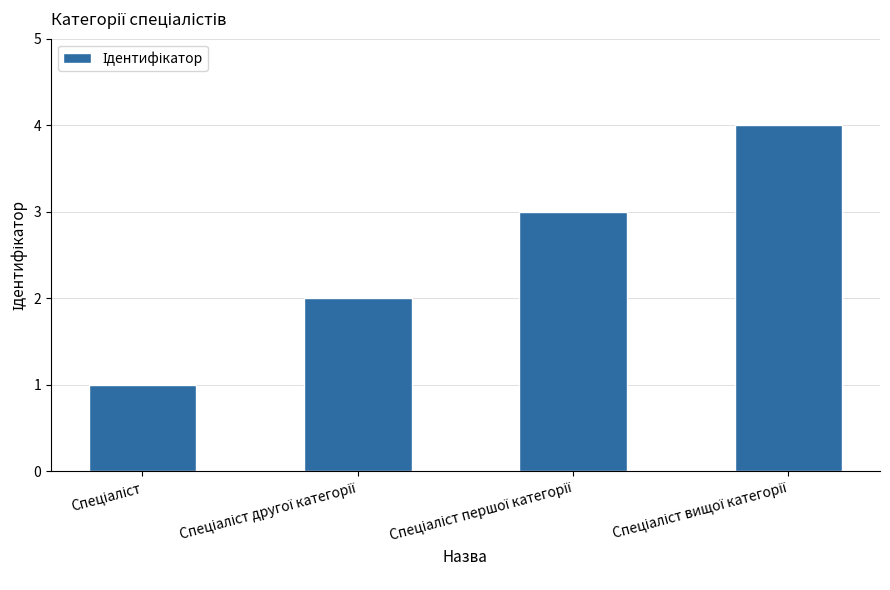

What is the difference between the maximum and minimum values?

3